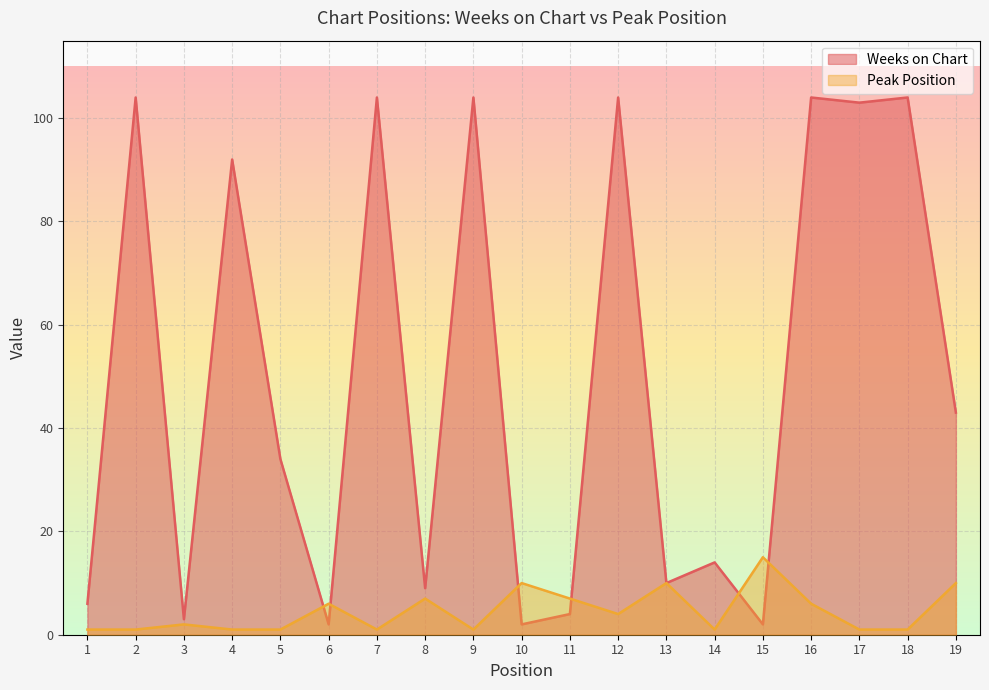

What is the maximum value shown in the chart?

104